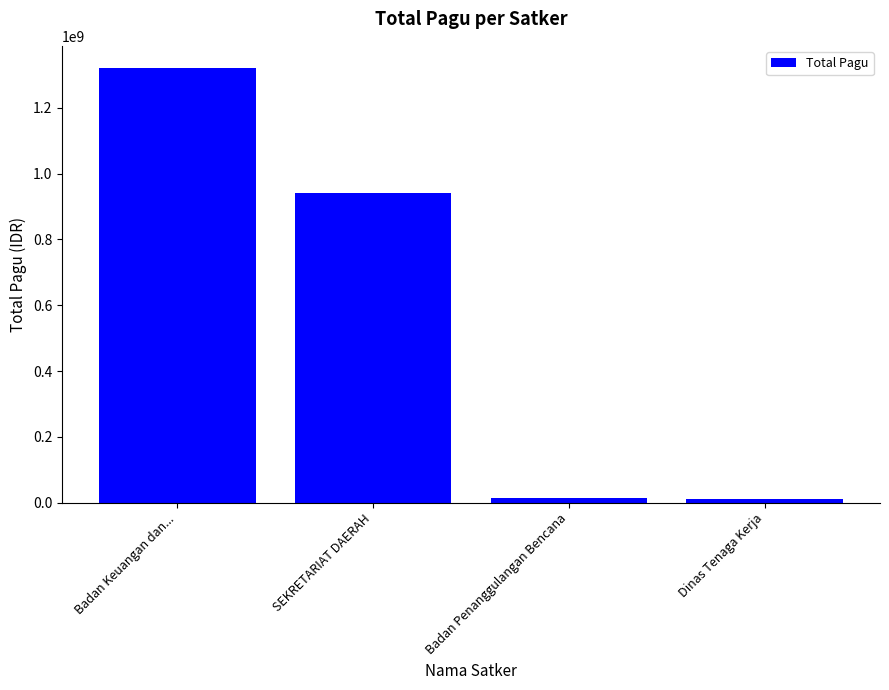

What is the sum of the values at Badan Penanggulangan Bencana and SEKRETARIAT DAERAH?

955043000